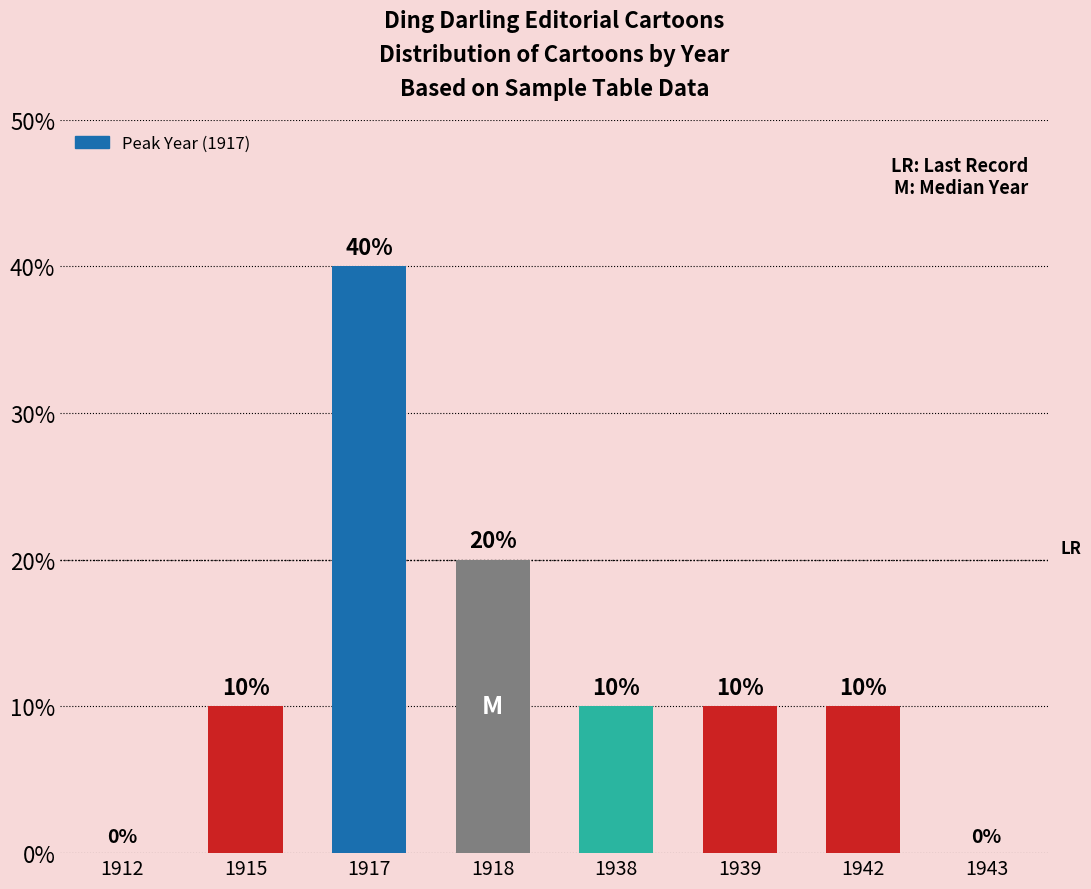

What is the difference between the values at 1918 and 1917?

20